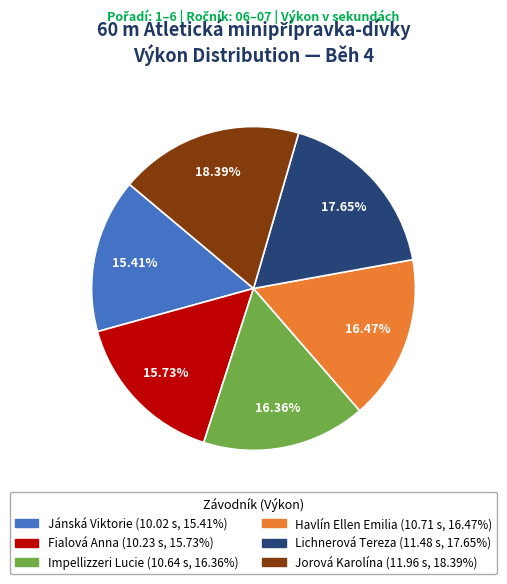

Which has a higher value, Jorová Karolína or Fialová Anna?

Jorová Karolína